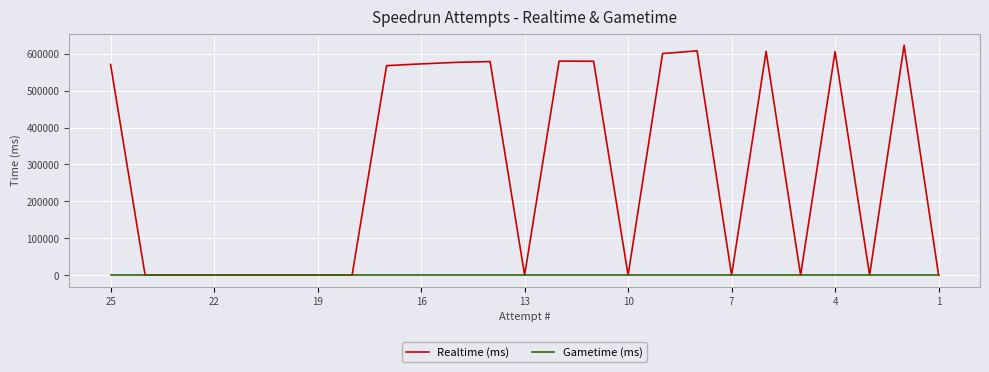

Rank the series by their maximum value, from highest to lowest.

Realtime (ms), Gametime (ms)